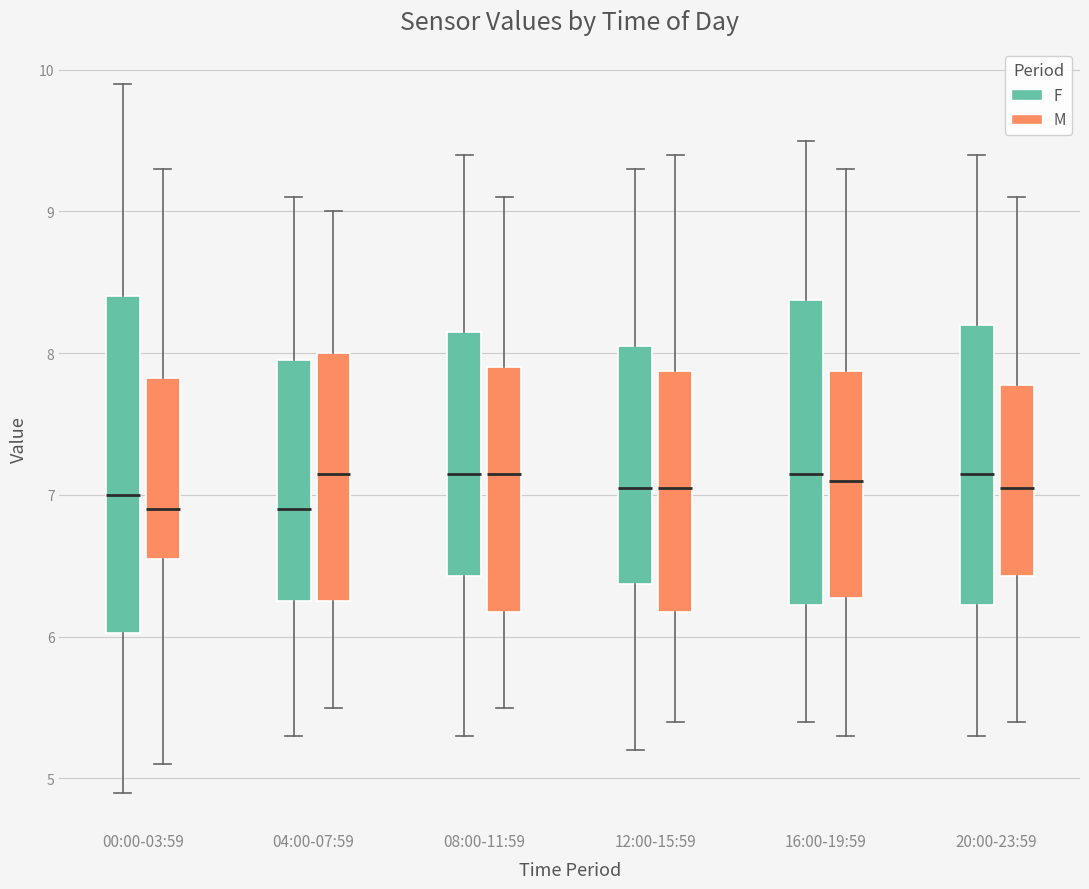

Comparing the boxes themselves (not the whiskers), which one is the tallest?

00:00-03:59 (F)